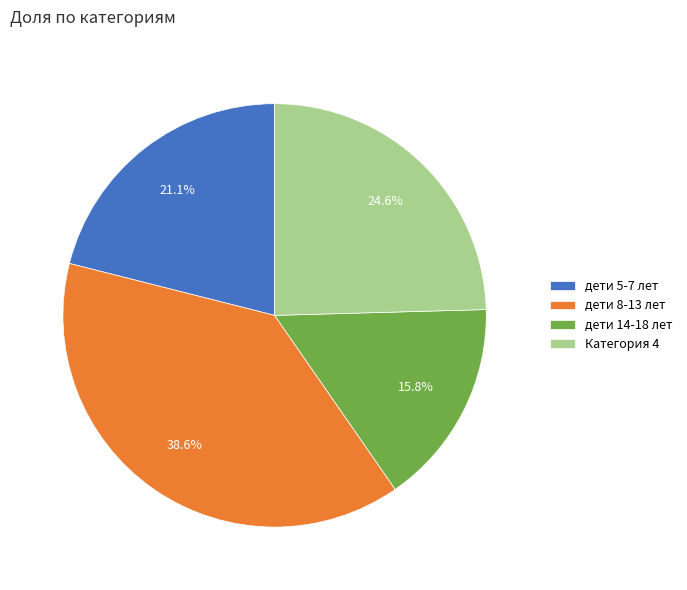

Is there any slice that represents more than half of the pie?

No